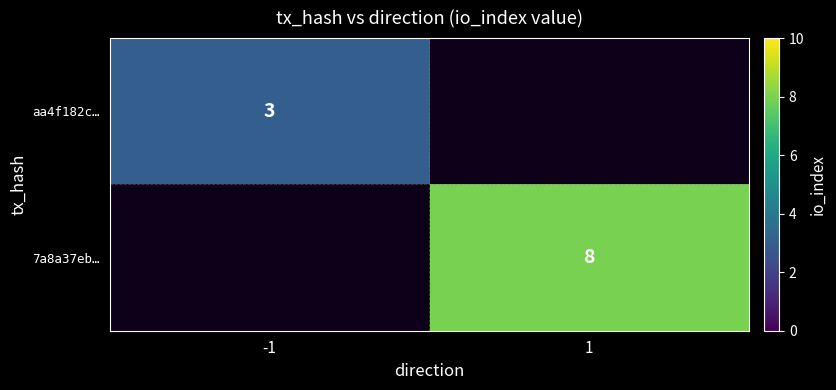

The value of aa4f182c… at -1 is 2. True or false?

False